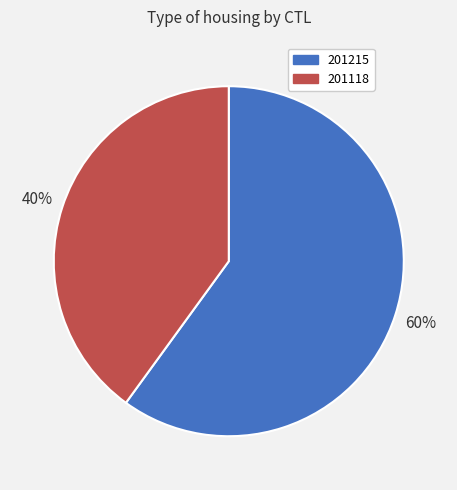

Does 201118 account for over 50% of the chart?

No